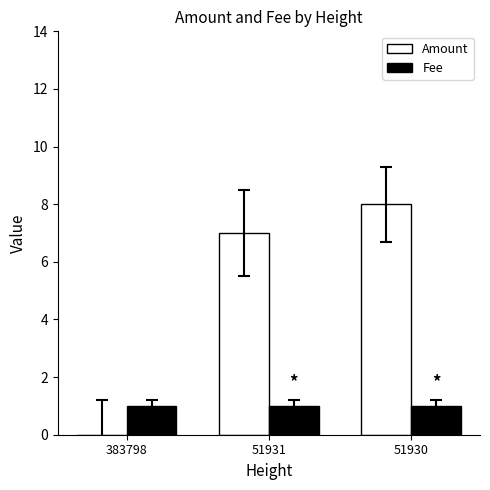

What is the sum of the Fee values at 383798 and 51931?

2